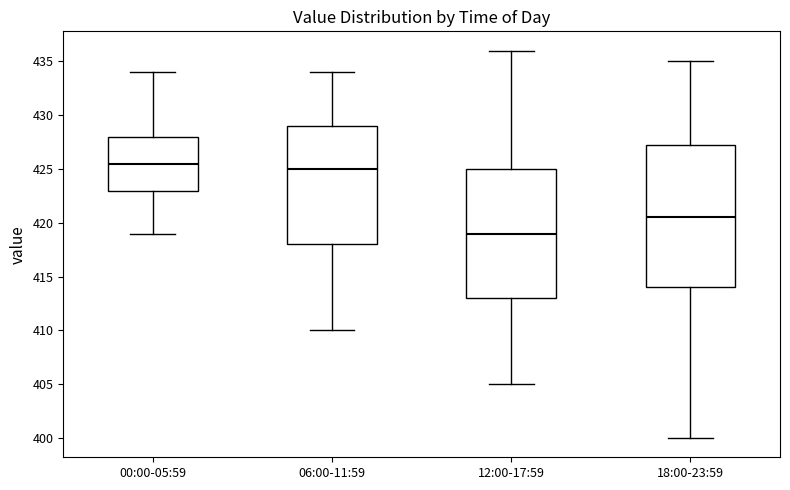

Reading left to right, transcribe this box plot: for each box, give where its median line is, the range the box spans, and where its two whiskers end, as read against the y-axis. The values are not printed on the chart, so give them approximately, as read against the axis.

00:00-05:59: median 425.5, box 423.0 to 428.0, whiskers 419.0 to 434.0
06:00-11:59: median 425.0, box 418.0 to 429.0, whiskers 410.0 to 434.0
12:00-17:59: median 419.0, box 413.0 to 425.0, whiskers 405.0 to 436.0
18:00-23:59: median 420.5, box 414.0 to 427.5, whiskers 400.0 to 435.0